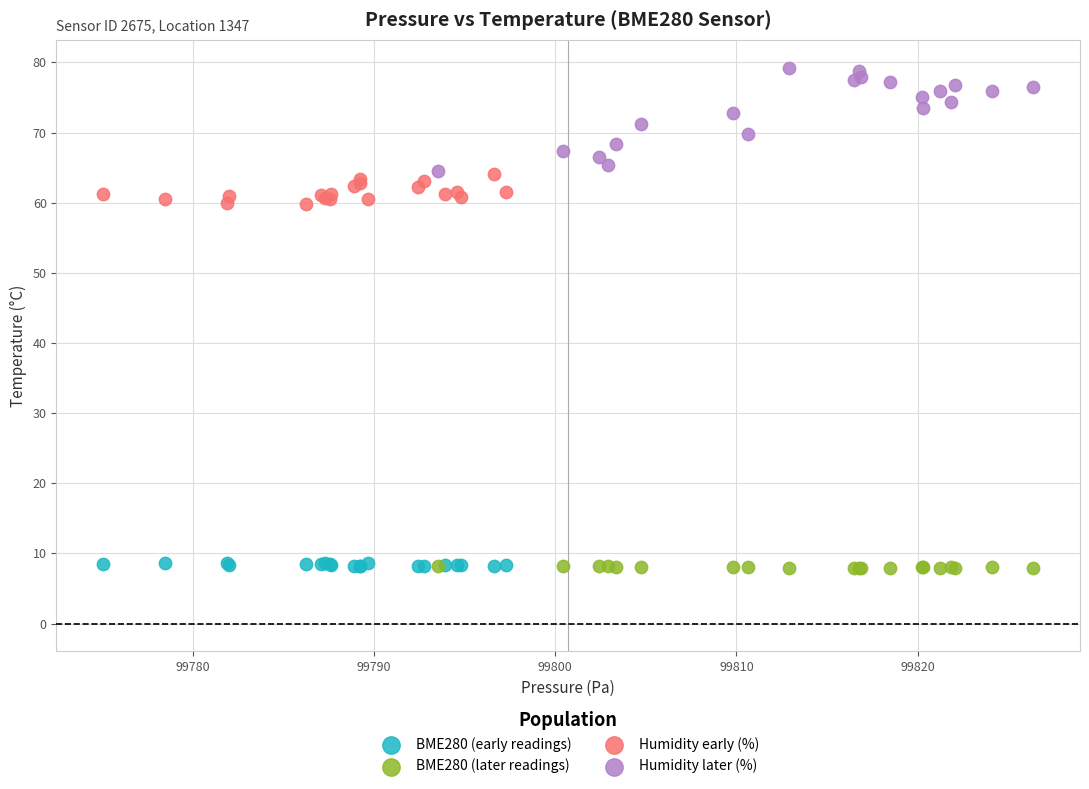

What are all the series names shown in the legend?

BME280 (early readings), BME280 (later readings), Humidity early (%), Humidity later (%)